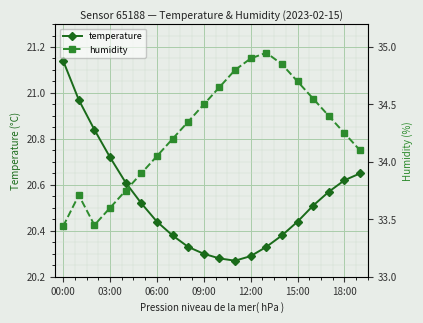

True or false: humidity has more than 1 interior local peaks.

True